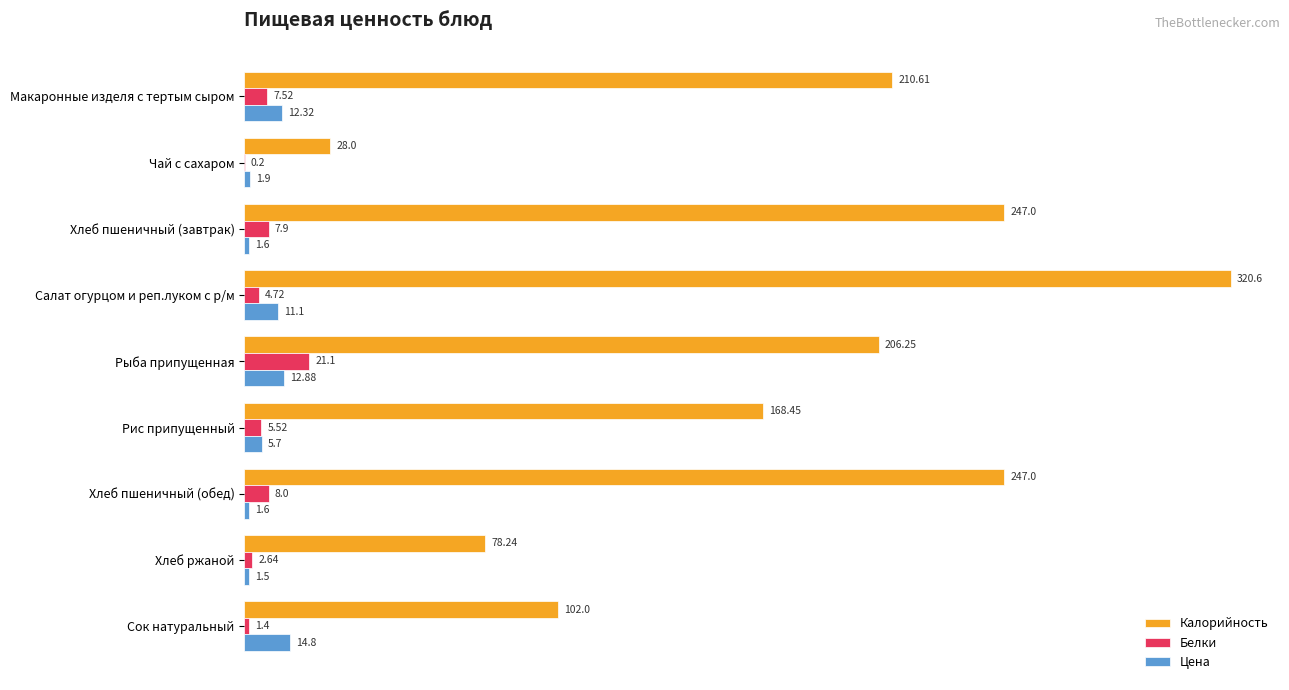

Which series changed the most between Чай с сахаром and Сок натуральный?

Калорийность